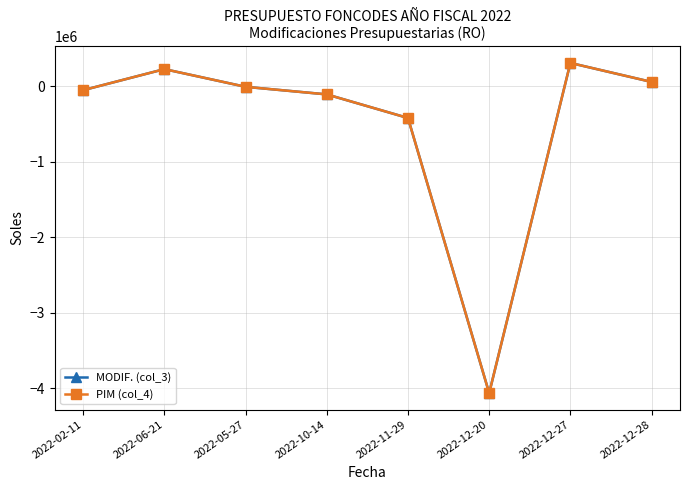

Does the chart have visible grid lines?

Yes